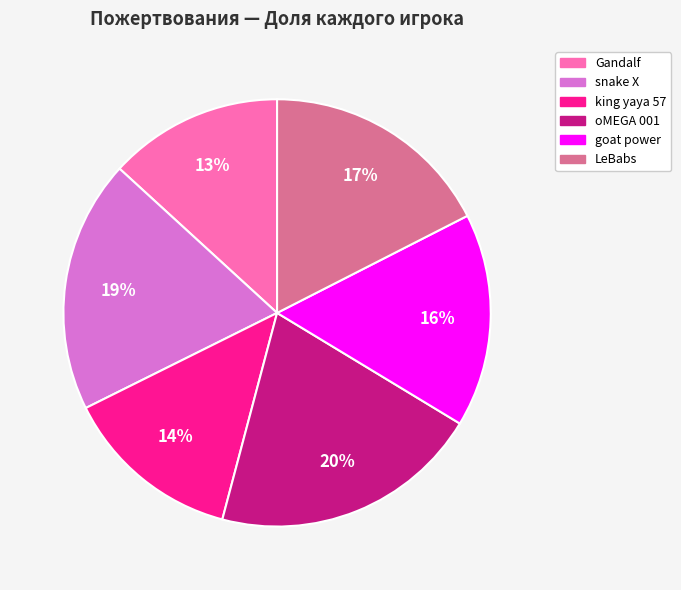

How many segments does this pie chart have?

6